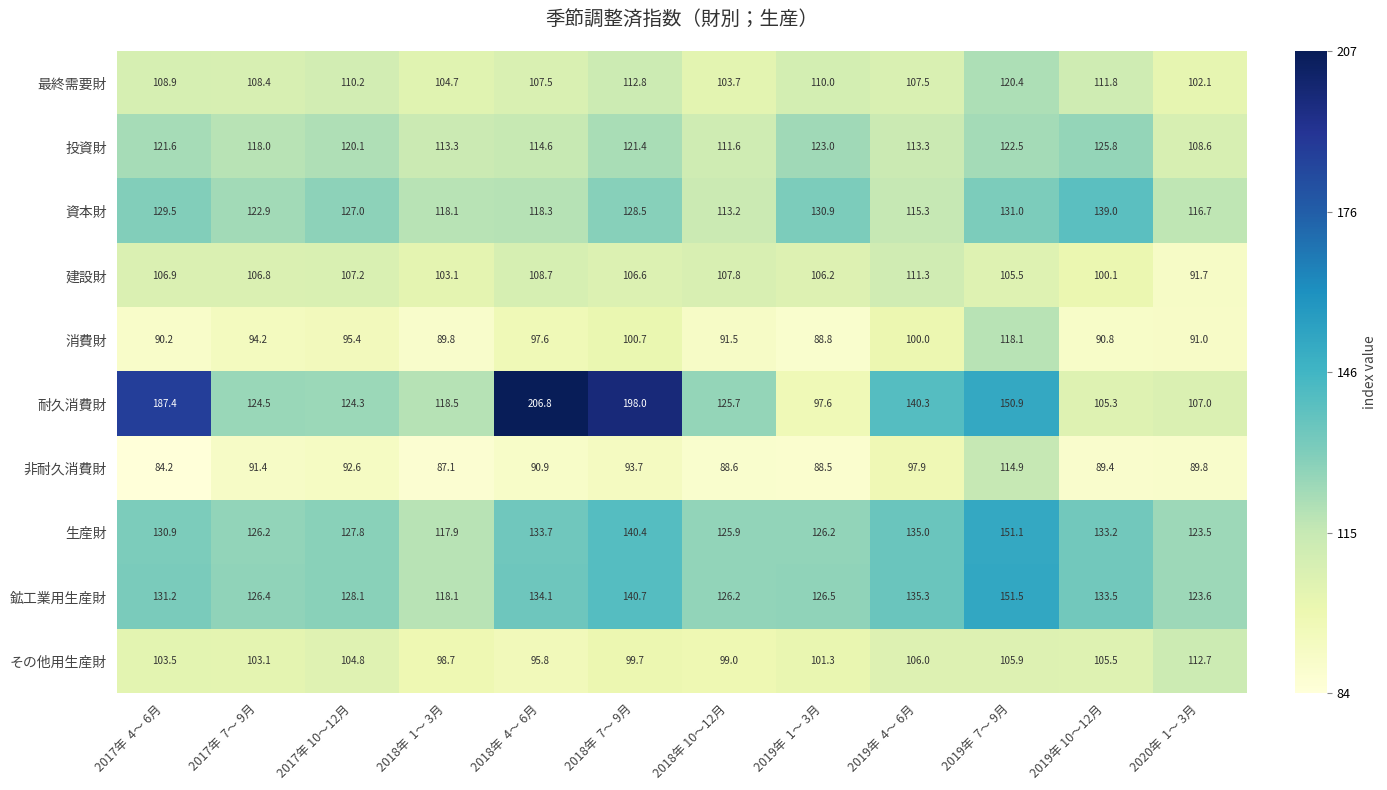

At which category does the chart reach its minimum across all series?

2017年  4～ 6月